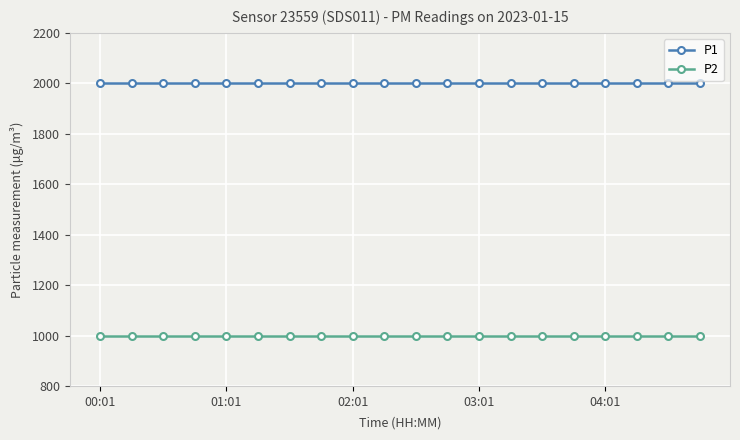

Count the number of categories in the chart.

20